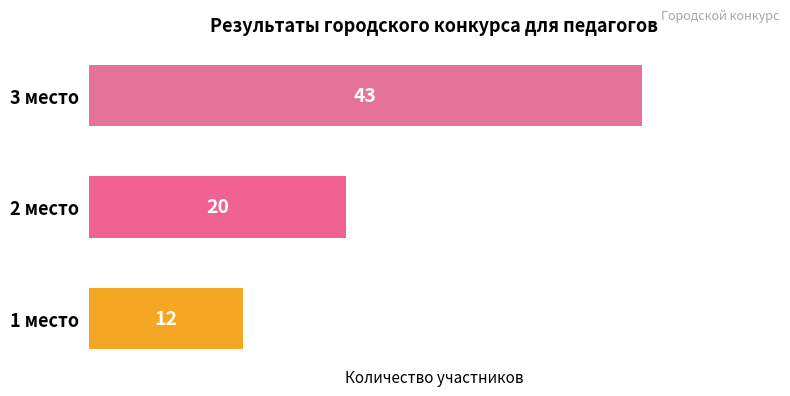

List the labels in order of value, smallest first.

1 место, 2 место, 3 место